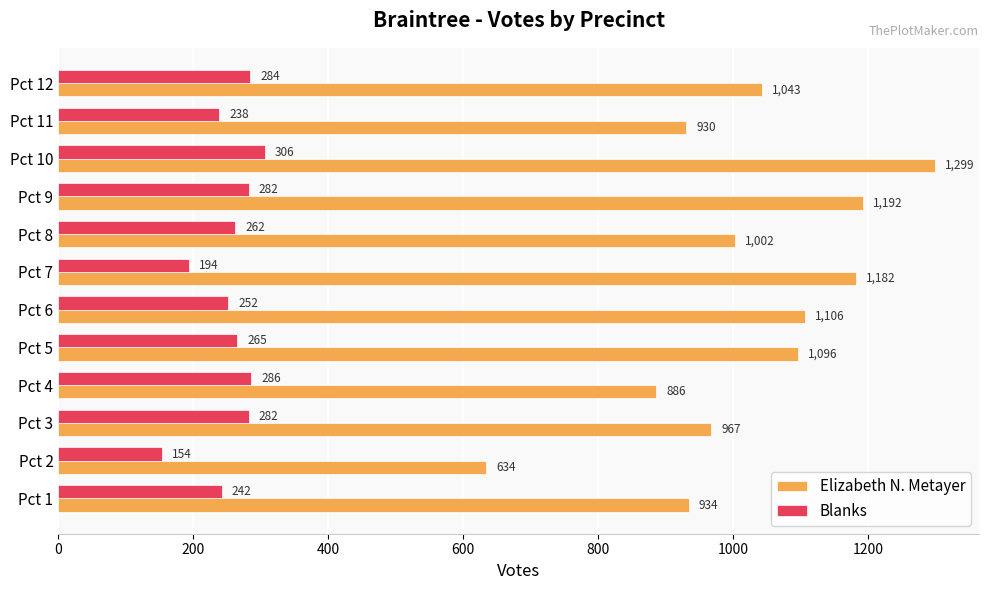

At how many categories does at least one series exceed 591?

12